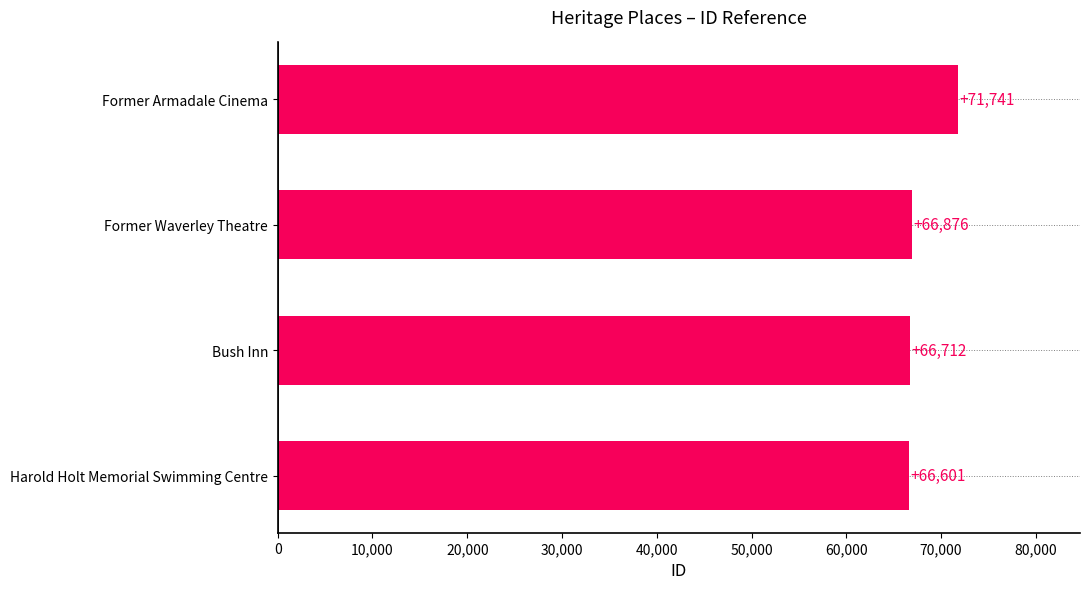

What is the difference between the maximum and minimum values?

5140